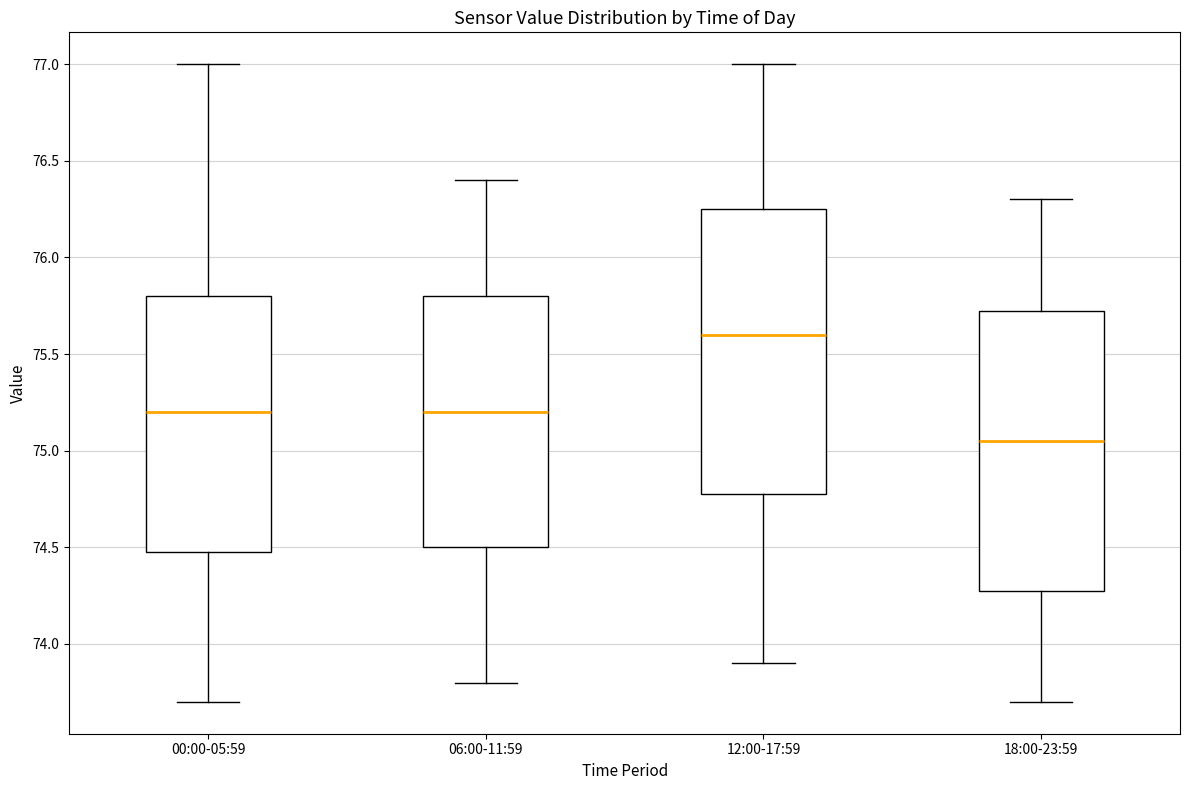

Which box has the lowest median line?

18:00-23:59